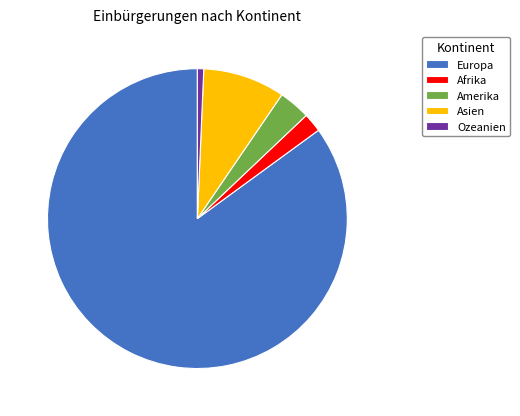

Rank the categories by value from highest to lowest.

Europa, Asien, Amerika, Afrika, Ozeanien